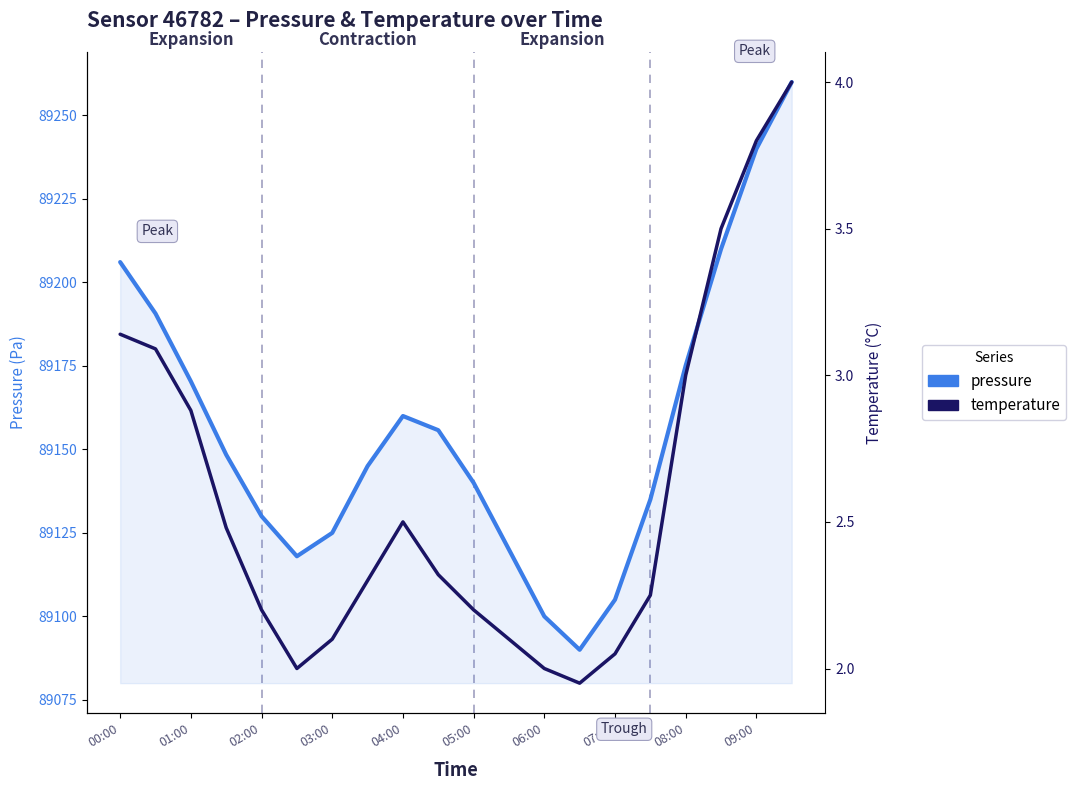

List the series in order of their overall mean, lowest first.

temperature, pressure